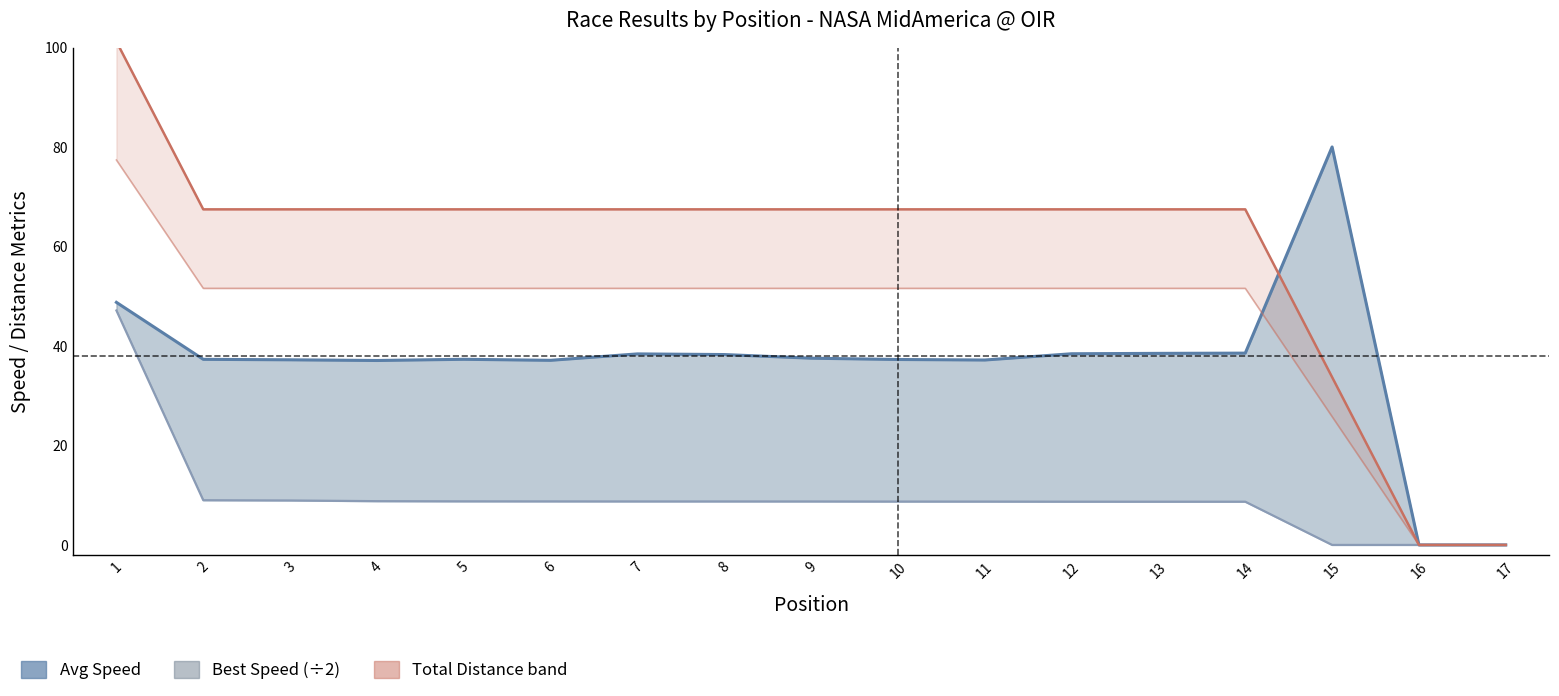

At which label does Best Speed (scaled ÷2) first exceed 8?

1